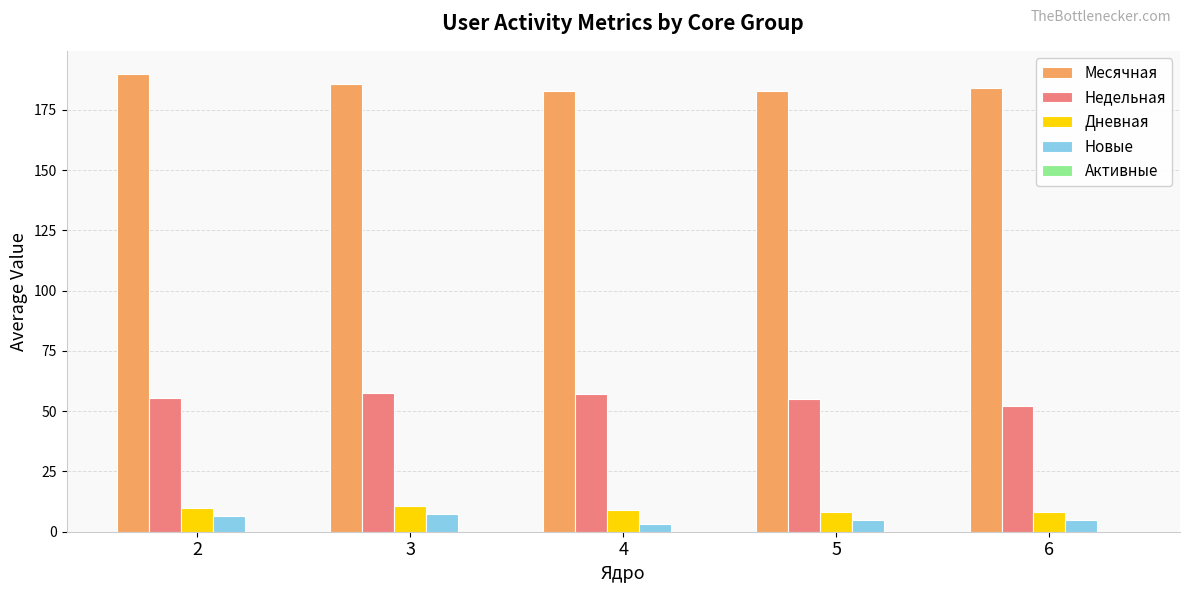

What is the greatest value displayed?

190.0